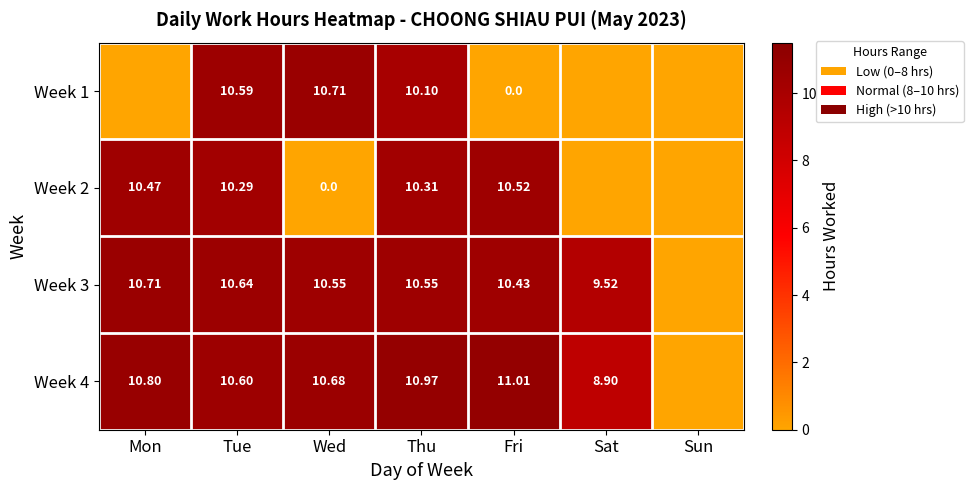

What is the difference between the highest and lowest values at Thu?

0.9